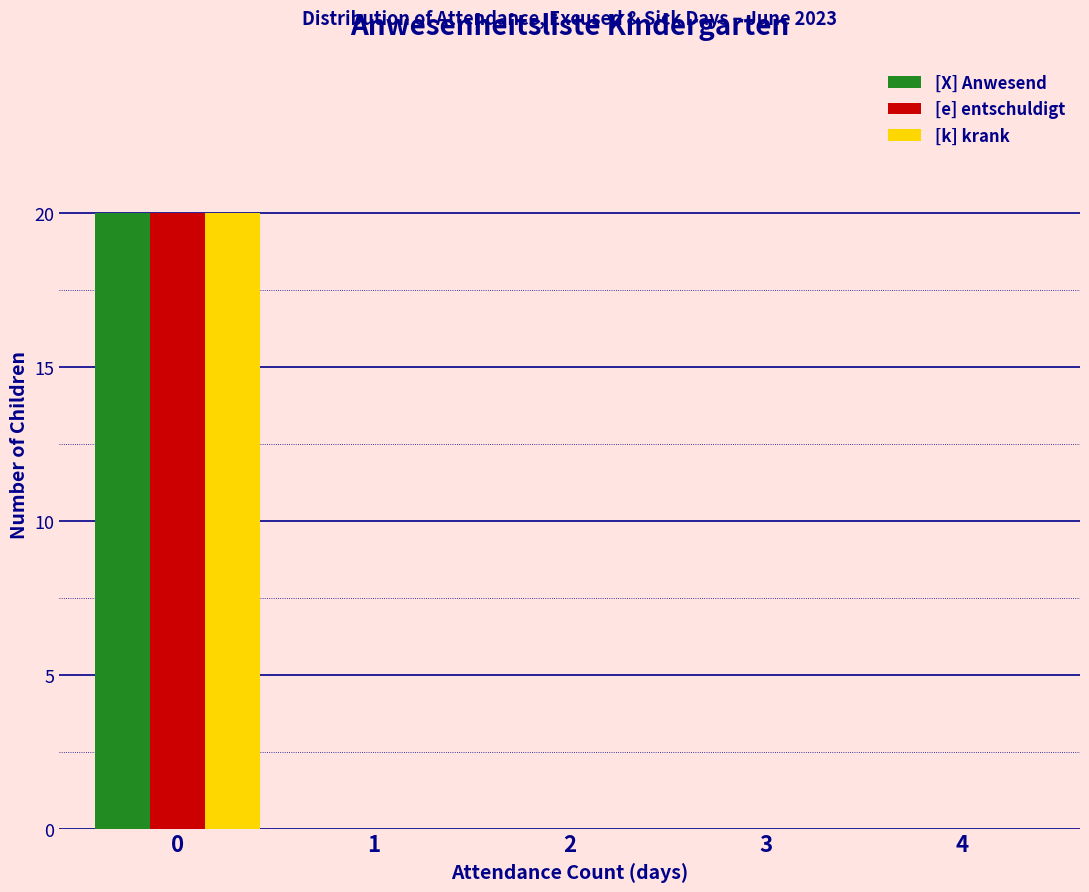

In the [e] entschuldigt series, which range on the x-axis has the tallest bar?

-0.5 to 0.5